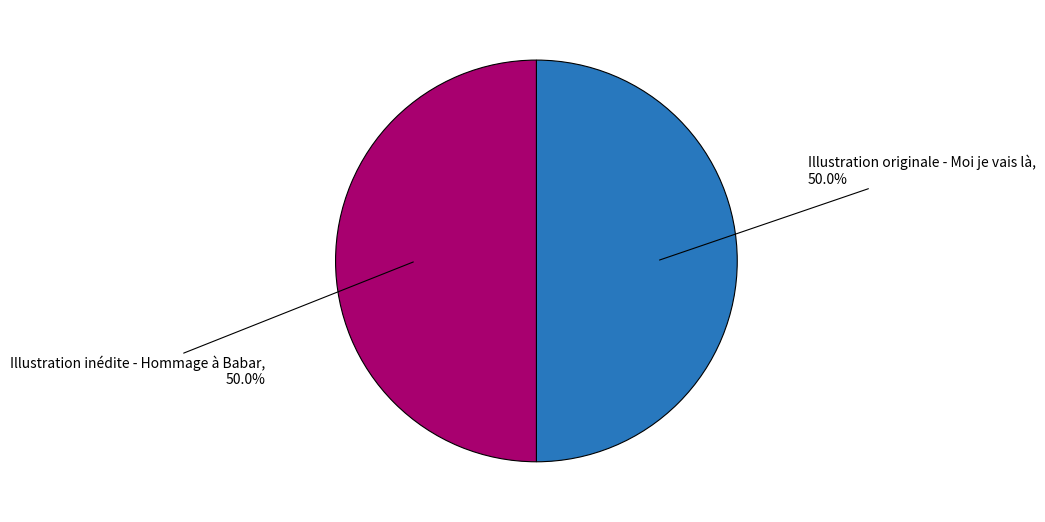

What is the ratio of the value at Illustration inédite - Hommage à Babar to the value at Illustration originale - Moi je vais là?

1.0